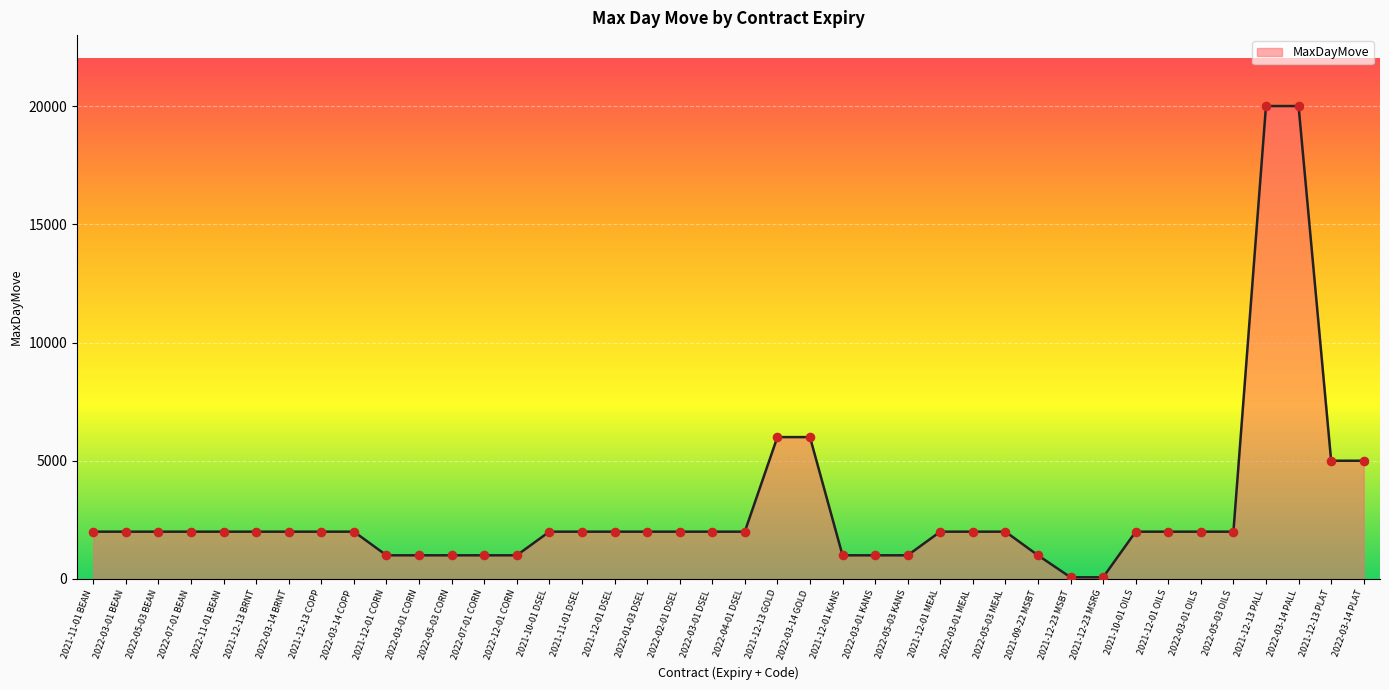

Which has a higher value, 2022-05-03 KANS or 2022-04-01 DSEL?

2022-04-01 DSEL